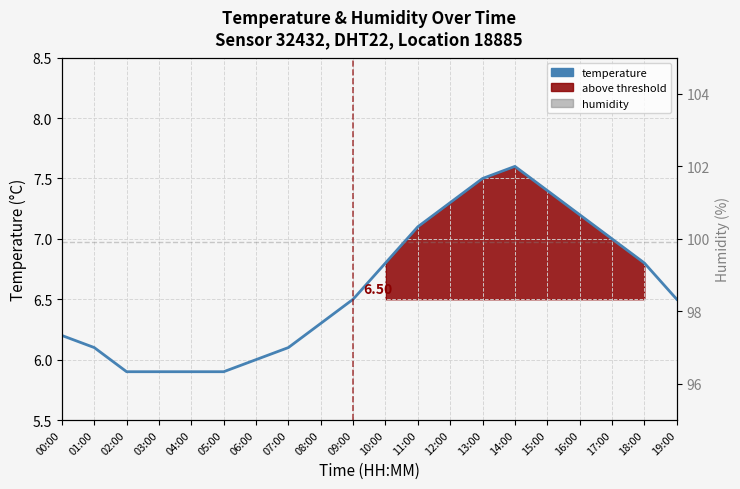

Reading left to right, transcribe all the data shown in this chart.

temperature: 00:00=6.2	01:00=6.1	02:00=5.9	03:00=5.9	04:00=5.9	05:00=5.9	06:00=6.0	07:00=6.1	08:00=6.3	09:00=6.5	10:00=6.8	11:00=7.1	12:00=7.3	13:00=7.5	14:00=7.6	15:00=7.4	16:00=7.2	17:00=7.0	18:00=6.8	19:00=6.5
humidity: 00:00=99.9	01:00=99.9	02:00=99.9	03:00=99.9	04:00=99.9	05:00=99.9	06:00=99.9	07:00=99.9	08:00=99.9	09:00=99.9	10:00=99.9	11:00=99.9	12:00=99.9	13:00=99.9	14:00=99.9	15:00=99.9	16:00=99.9	17:00=99.9	18:00=99.9	19:00=99.9